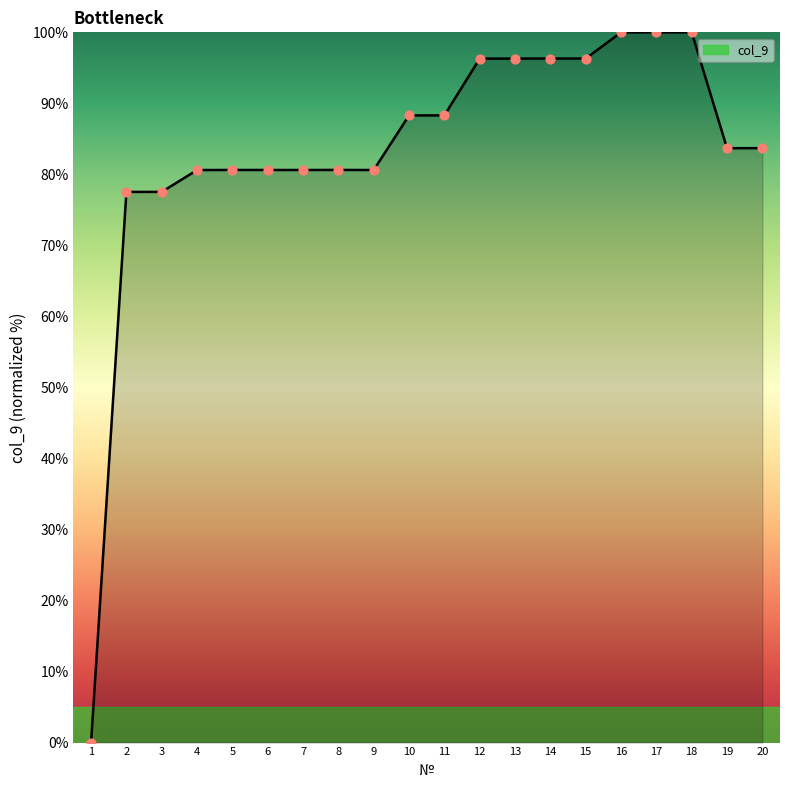

Between 4 and 12, which is larger?

12